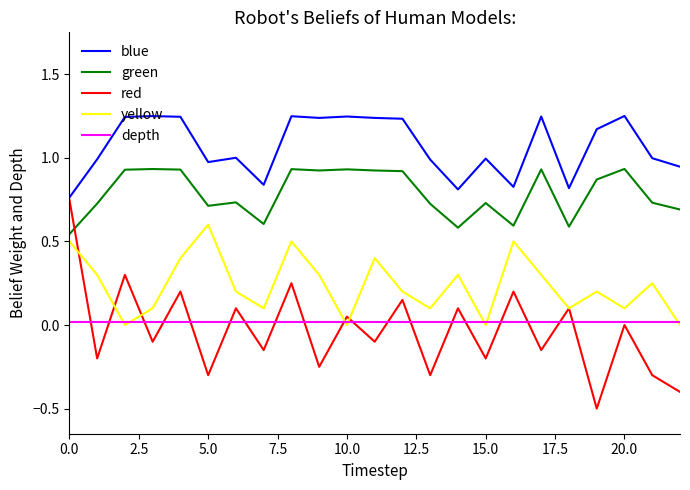

Which series has the widest spread of values?

red